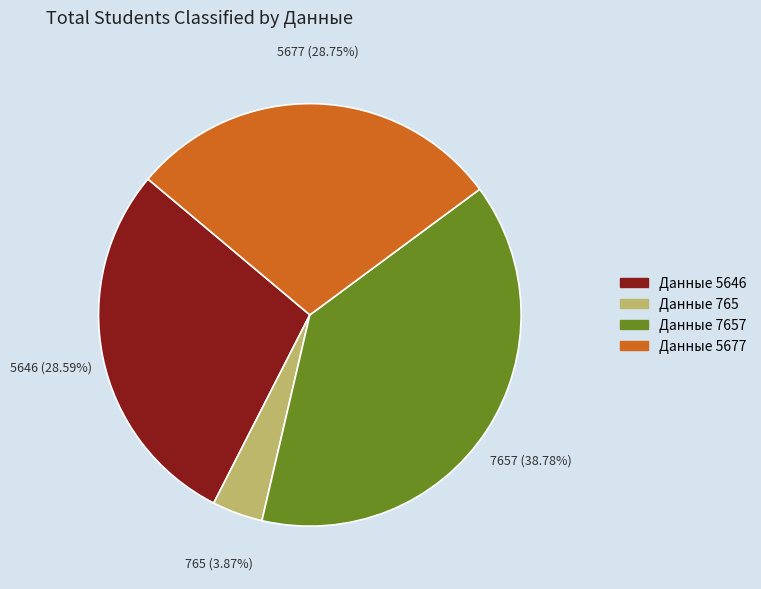

Does any single category account for the majority?

No